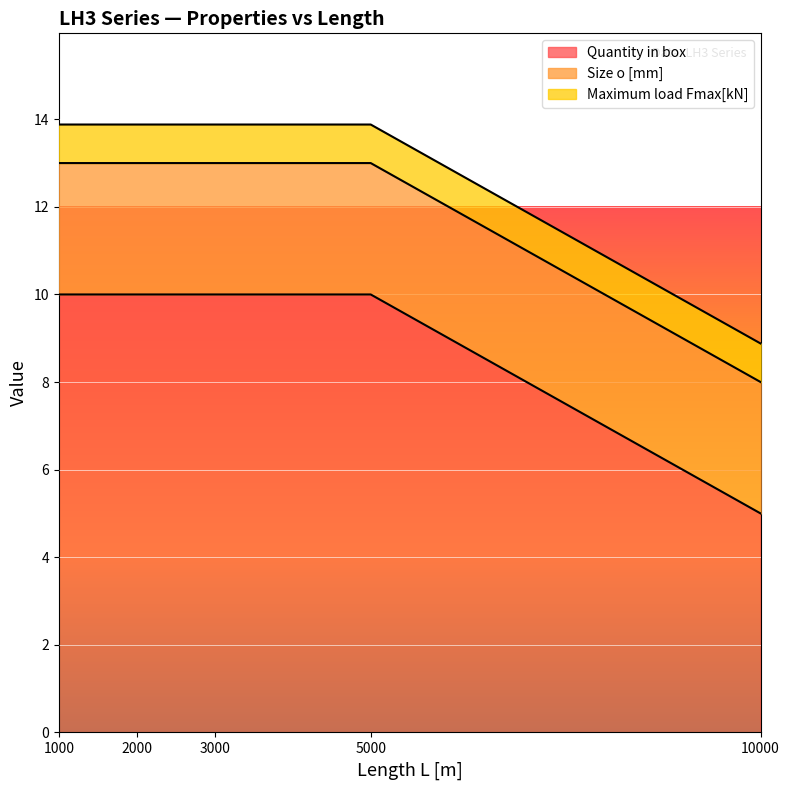

True or false: Size o [mm] has more than 0 points higher than both neighbors.

False